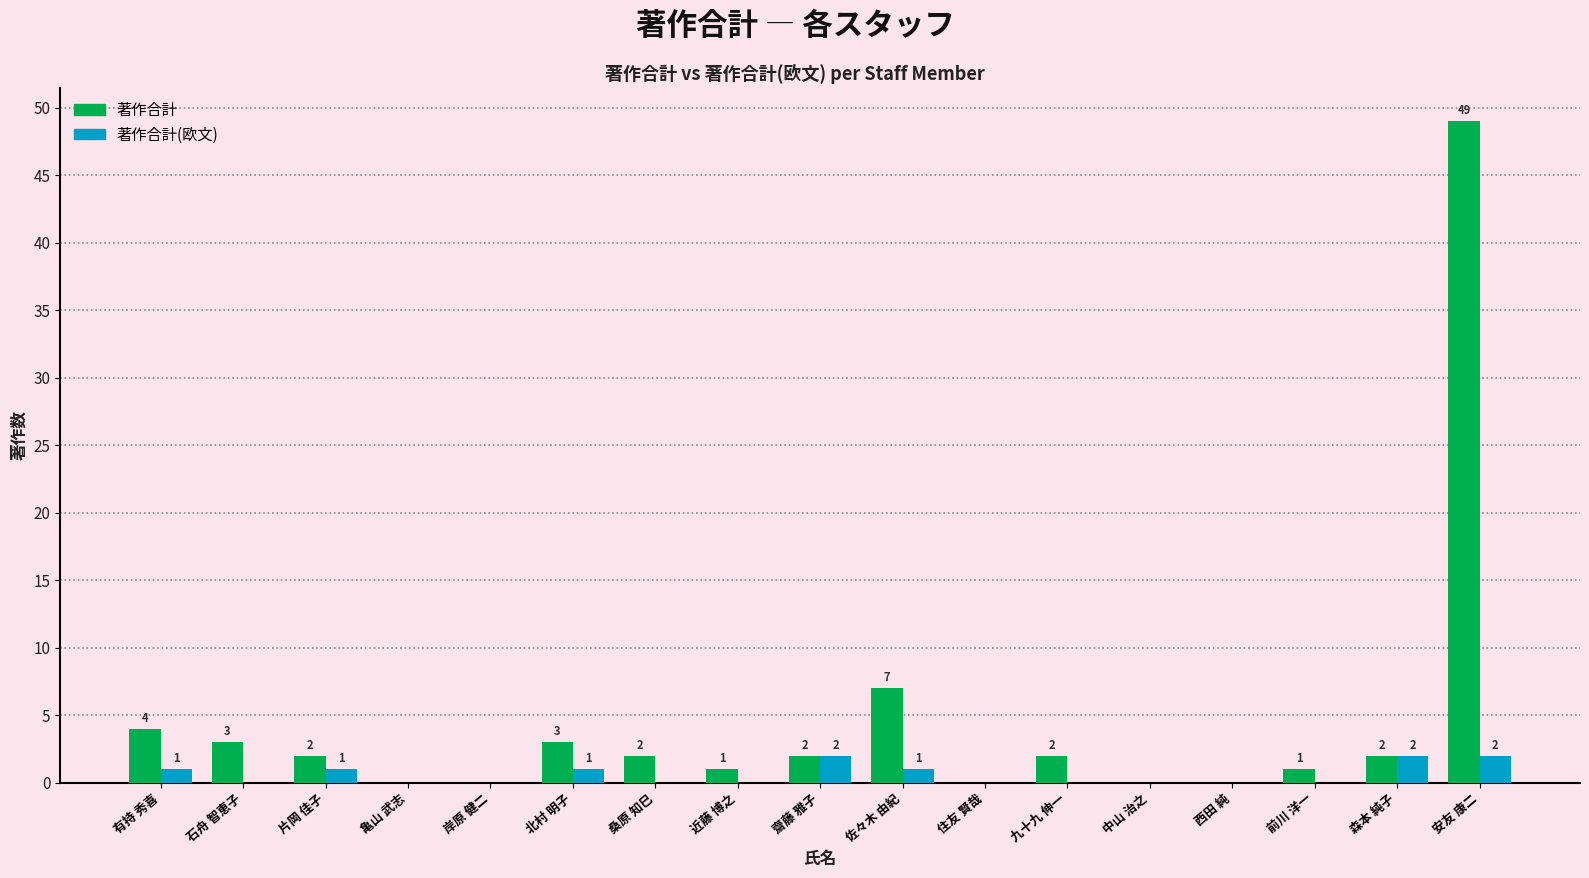

How many groups of bars are there?

17